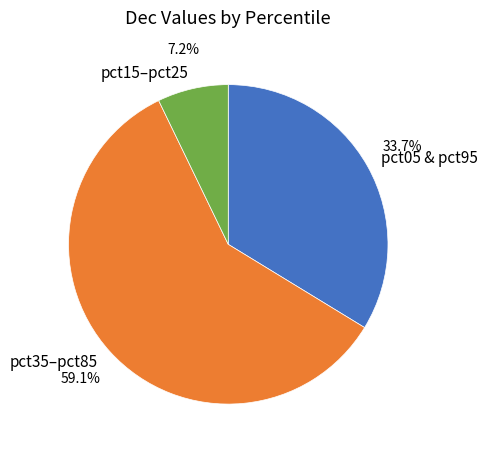

Which category has the biggest portion of the pie?

pct35–pct85